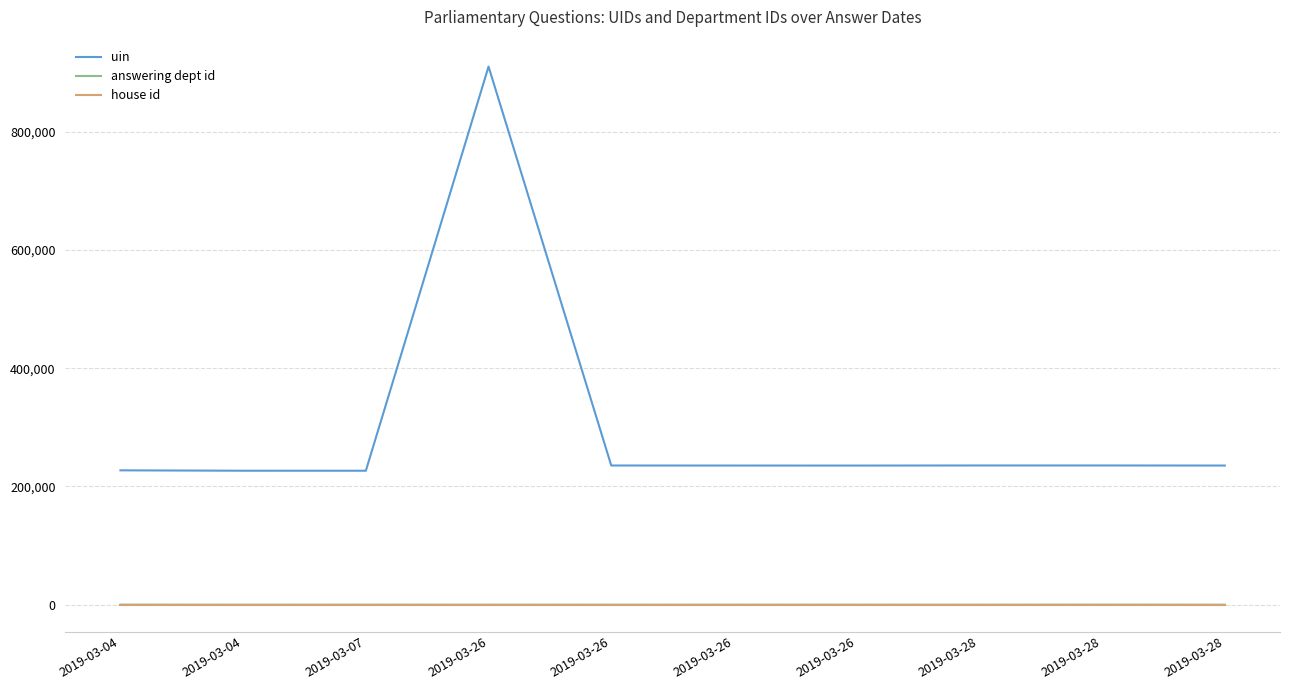

True or false: answering dept id and uin intersect in this chart.

False